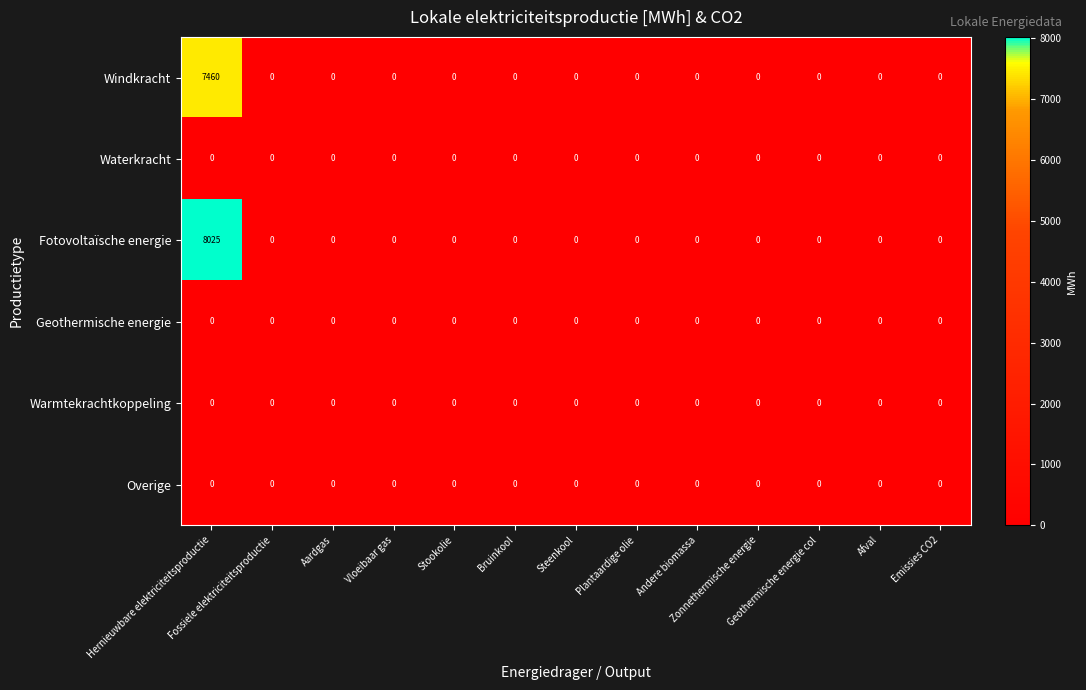

Which series has the widest spread of values?

Fotovoltaïsche energie